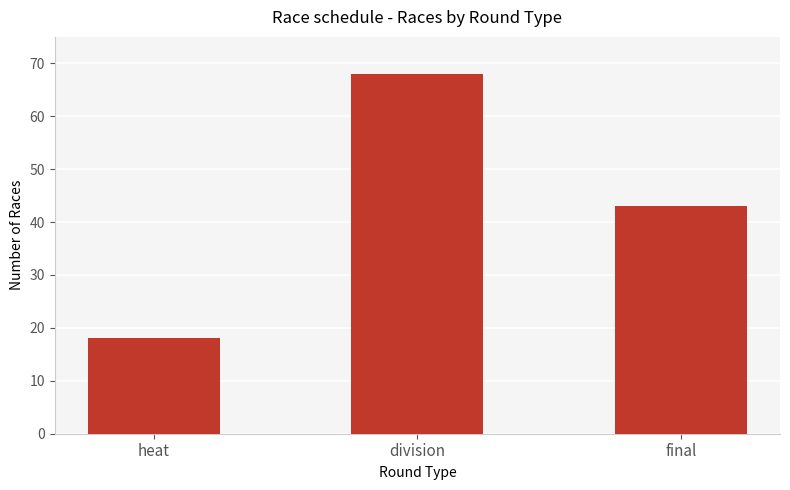

Reading right to left, extract all data points from this chart.

43	68	18